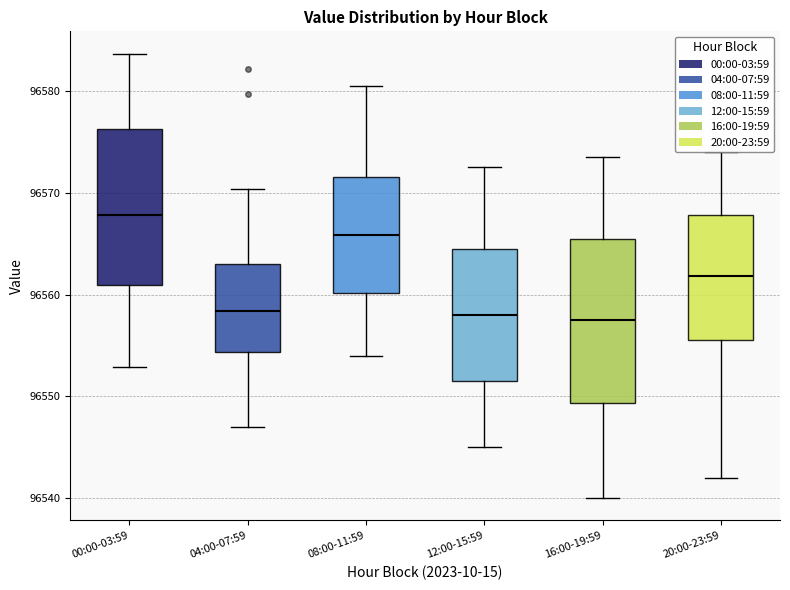

Reading left to right, read every box against the y-axis: the position of its median line, the range the box covers, and the ends of its whiskers. The values are not printed on the chart, so give them approximately, as read against the axis.

00:00-03:59: median 96568, box 96561 to 96576, whiskers 96553 to 96584
04:00-07:59: median 96558, box 96554 to 96563, whiskers 96547 to 96570
08:00-11:59: median 96566, box 96560 to 96572, whiskers 96554 to 96581
12:00-15:59: median 96558, box 96552 to 96564, whiskers 96545 to 96573
16:00-19:59: median 96558, box 96549 to 96565, whiskers 96540 to 96574
20:00-23:59: median 96562, box 96556 to 96568, whiskers 96542 to 96574